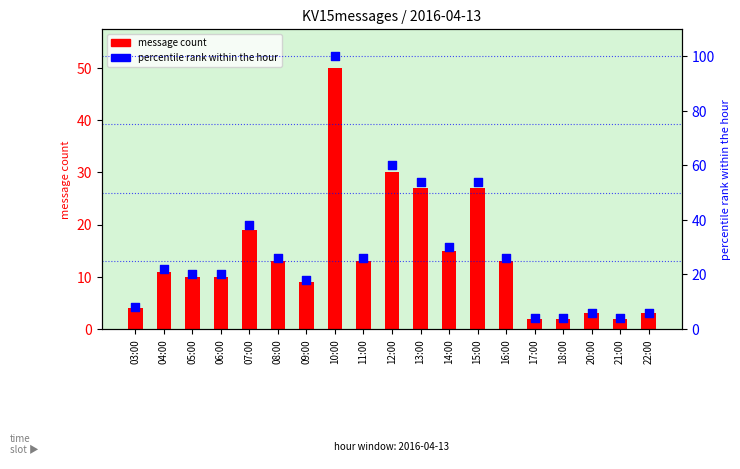

What are all the series names shown in the legend?

message count, percentile rank within the hour